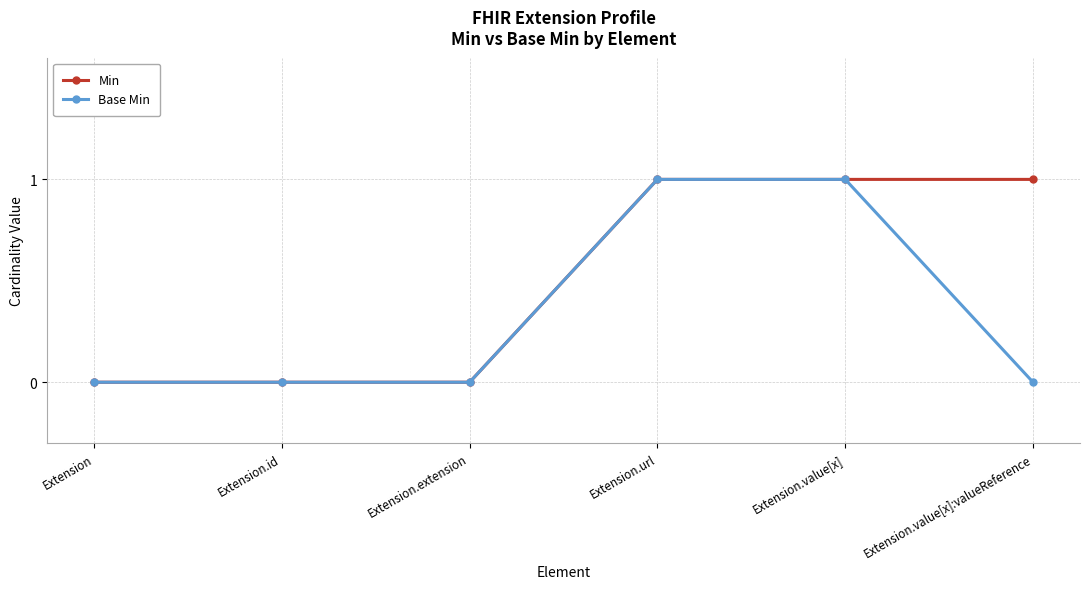

Rank the series by their average value, from highest to lowest.

Min, Base Min